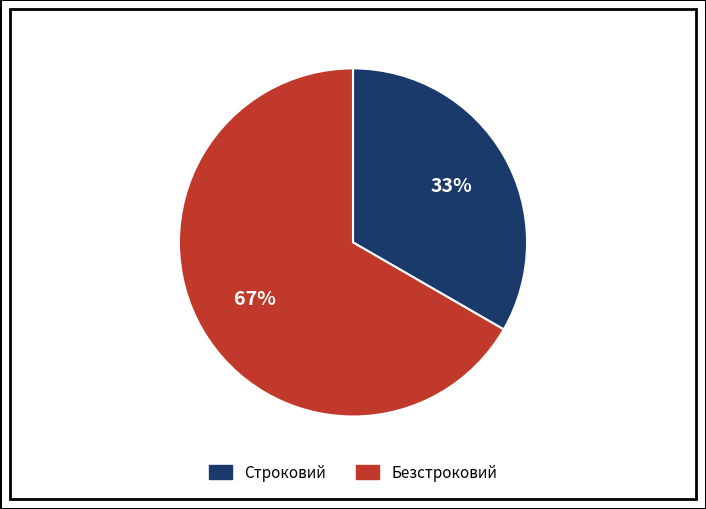

To the nearest percent, what is the average slice percentage?

50%